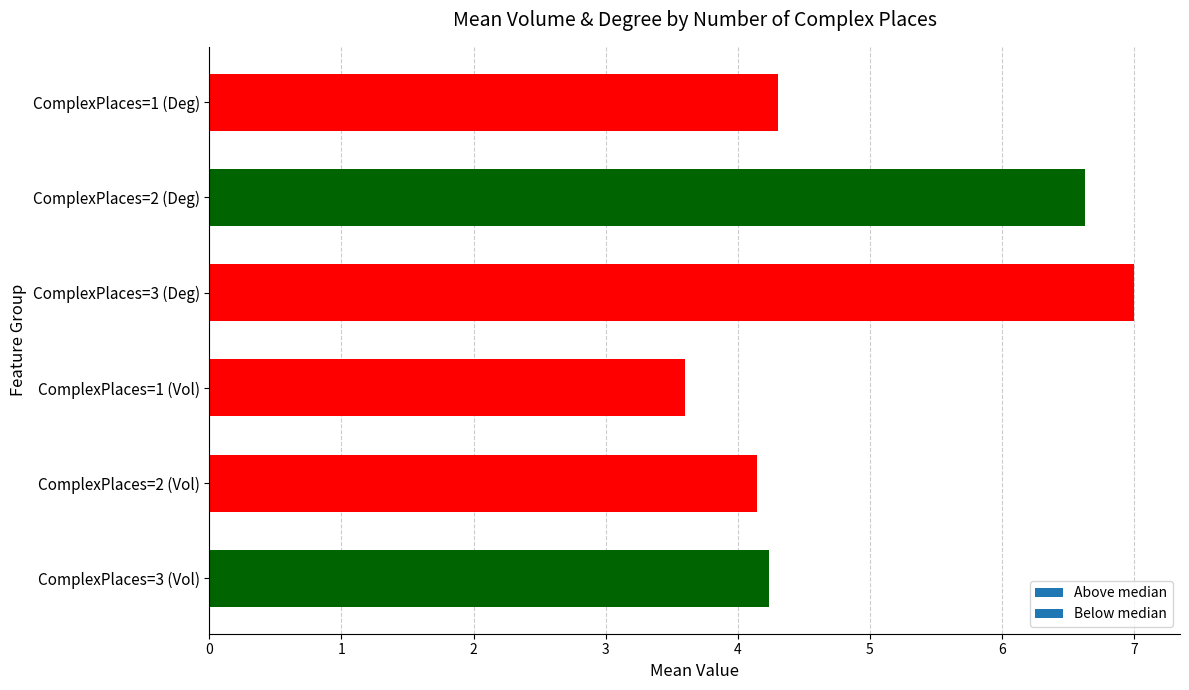

What is the smallest value displayed?

3.6